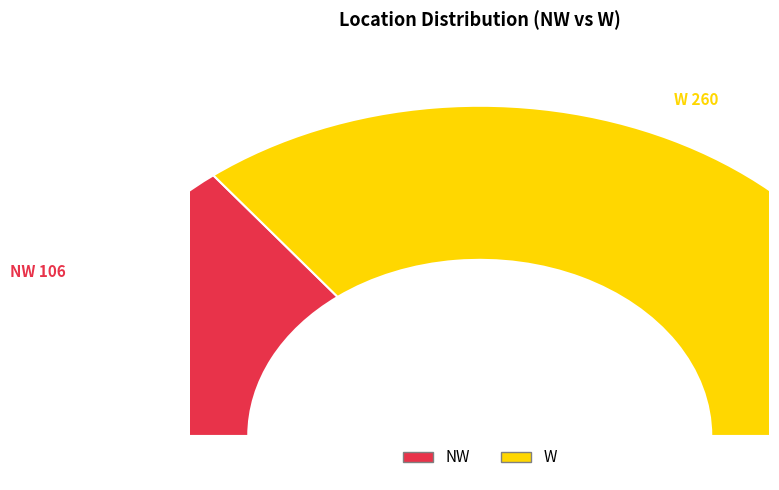

To the nearest percent, what is the difference between the W and NW slice percentages?

42%